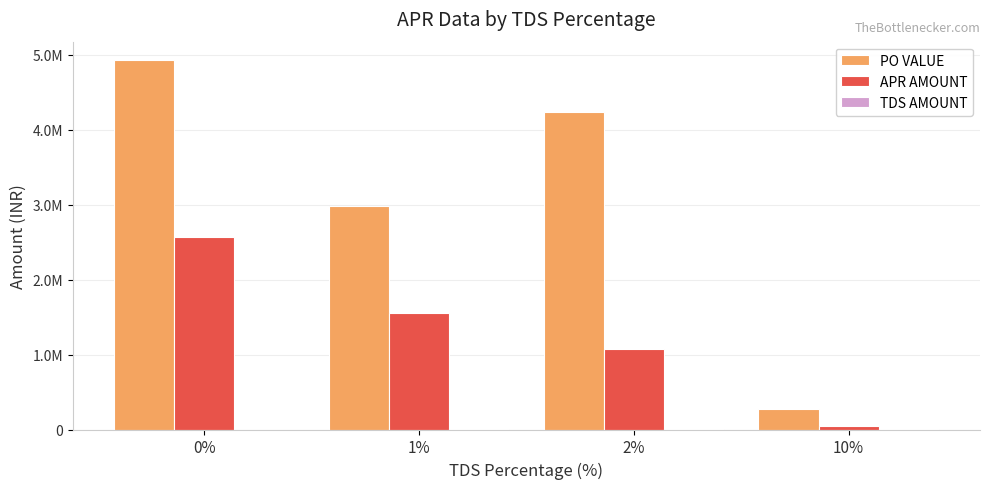

Which series changed the most between 1% and 10%?

PO VALUE